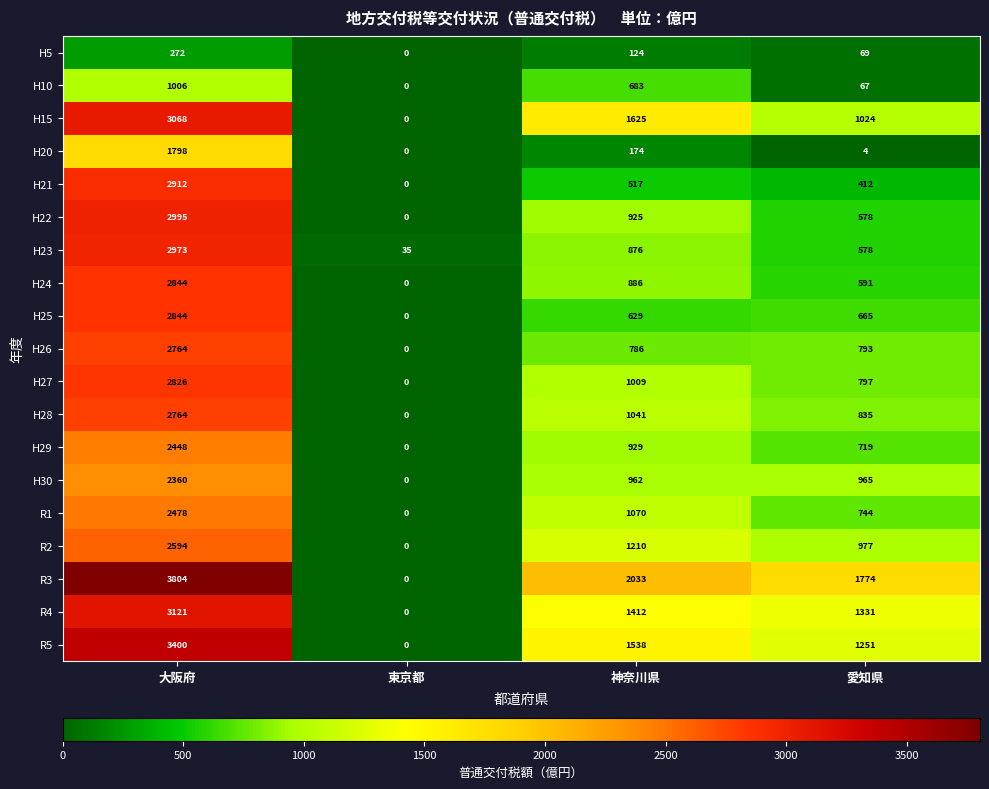

Where does the H20 series first go above 174?

大阪府